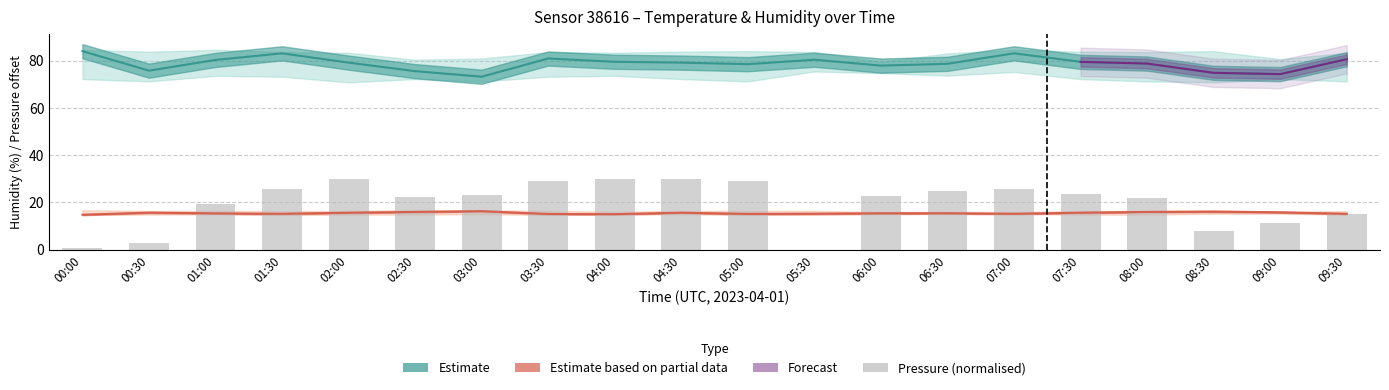

Reading left to right, transcribe all the data shown in this chart.

0.6	2.7	19.5	25.5	30.0	22.3	23.2	29.0	29.9	30.0	28.9	0.0	22.8	24.6	25.5	23.7	21.8	8.0	11.3	15.0